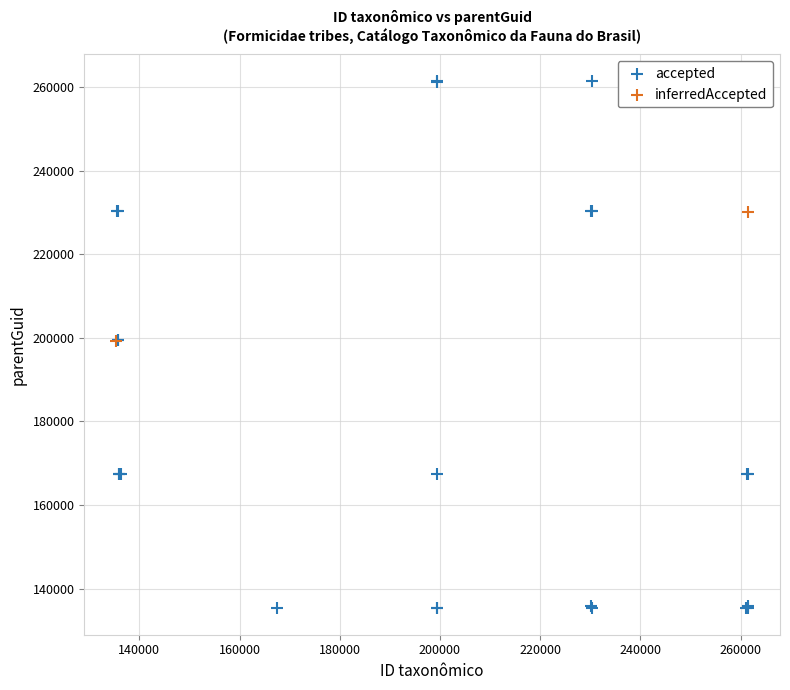

Which series has the widest spread of Y values?

accepted